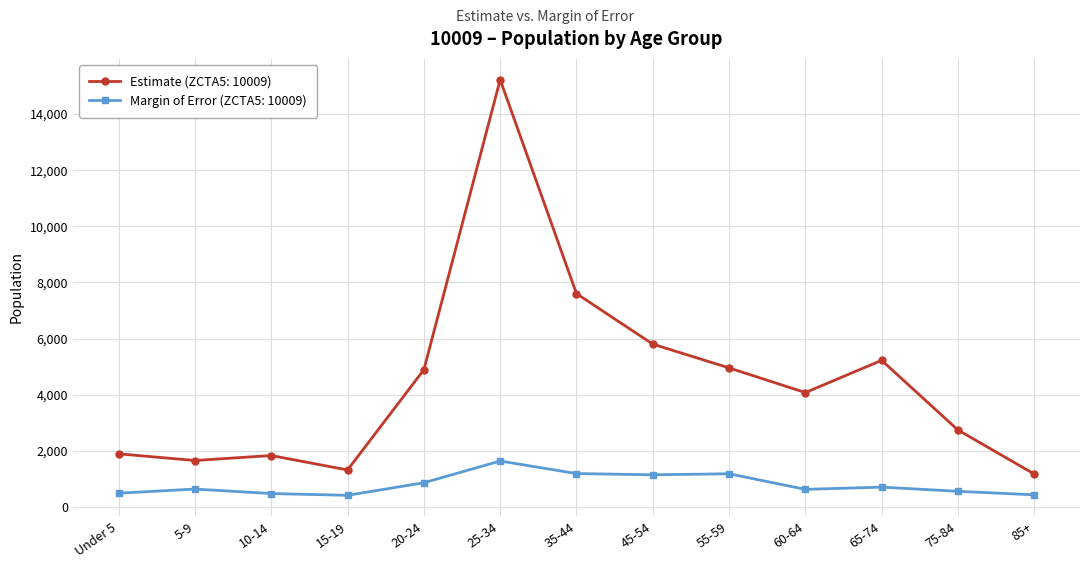

What is the maximum value shown in the chart?

15224